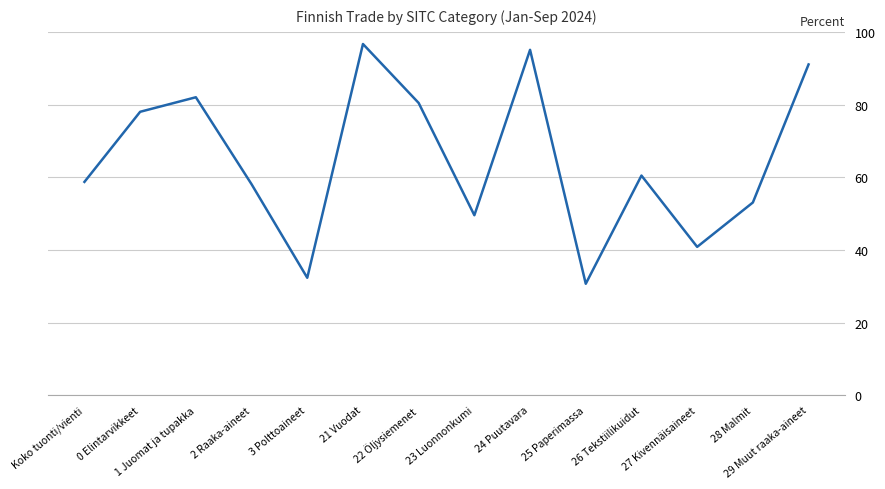

Which has a higher value, 27 Kivennäisaineet or 29 Muut raaka-aineet?

29 Muut raaka-aineet